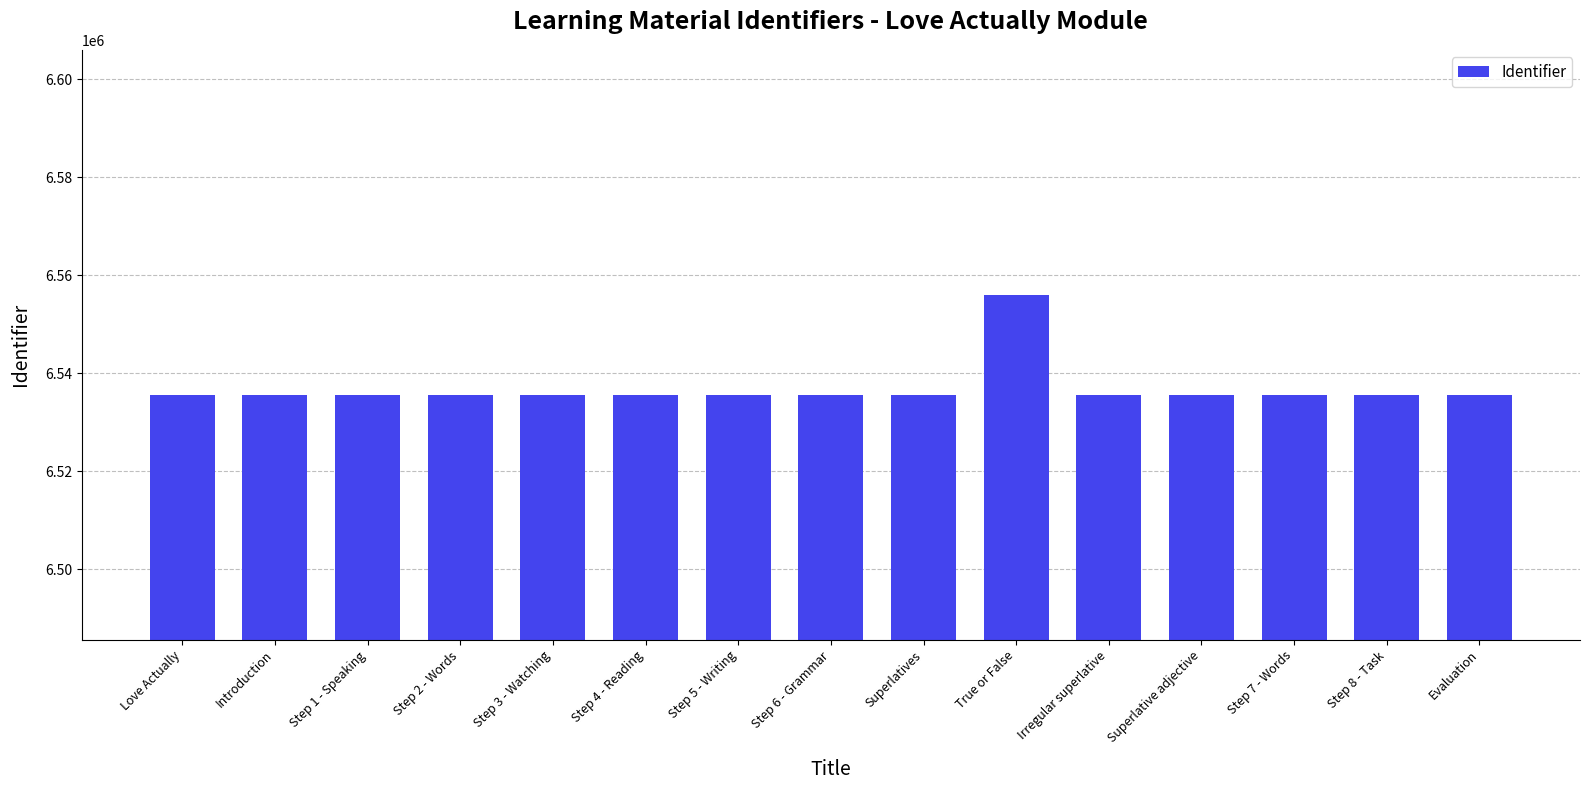

What is the value of the 3rd bar from the left?

6535603